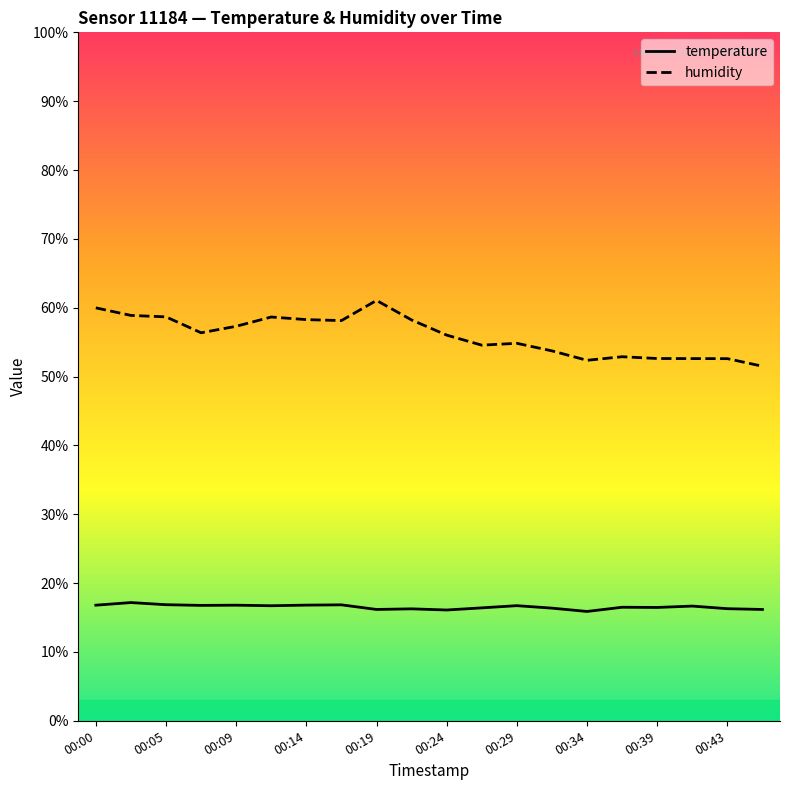

What is the sum of all humidity values?

1119.2